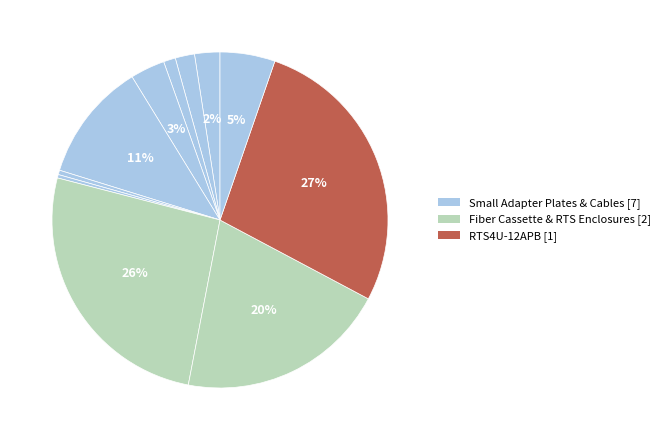

Does any single category account for the majority?

No